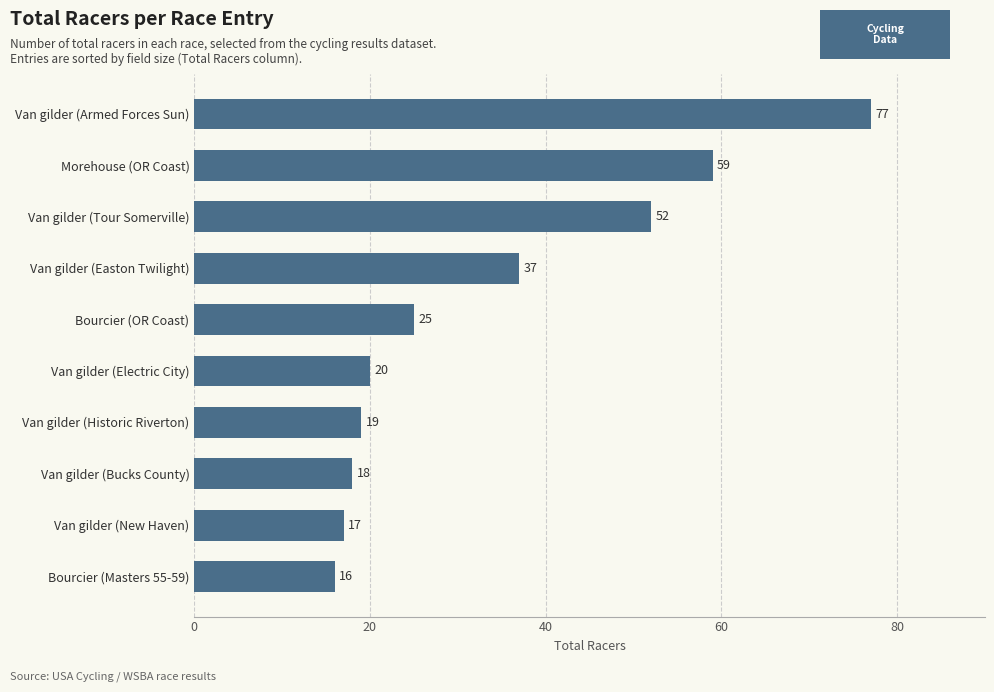

List the labels in order of value, smallest first.

Bourcier (Masters 55-59), Van gilder (New Haven), Van gilder (Bucks County), Van gilder (Historic Riverton), Van gilder (Electric City), Bourcier (OR Coast), Van gilder (Easton Twilight), Van gilder (Tour Somerville), Morehouse (OR Coast), Van gilder (Armed Forces Sun)